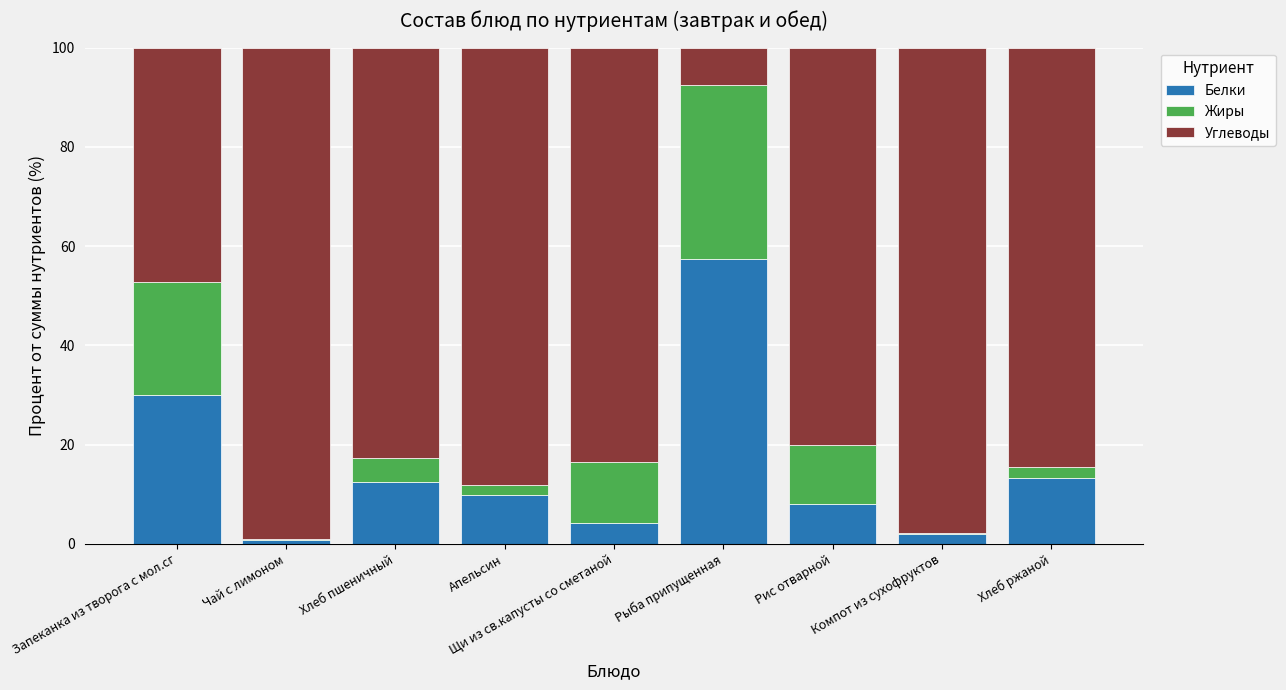

What is the total value across all series at Рис отварной?

100.0